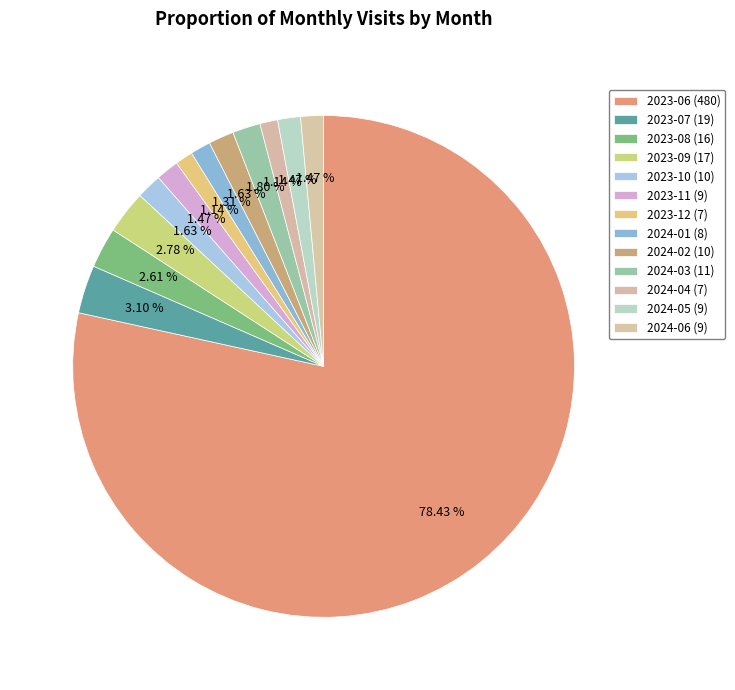

The 2023-09 (17) slice represents 3% of the pie. True or false?

True